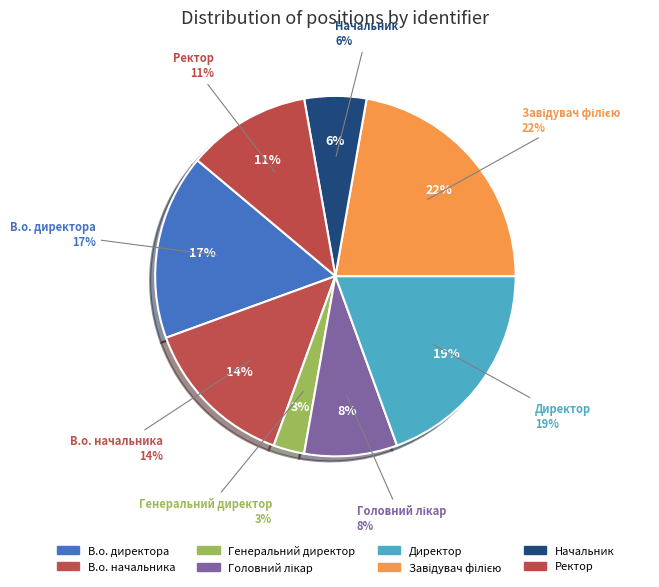

Between Завідувач філією and Ректор, which is larger?

Завідувач філією